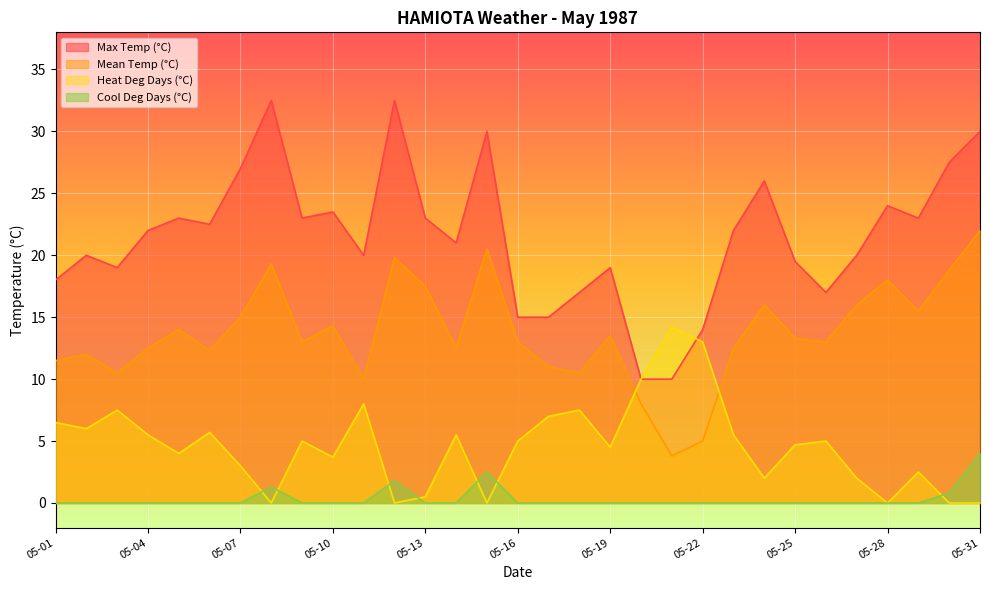

What is the value of the Heat Deg Days (°C) point at the 5th from the left?

4.0